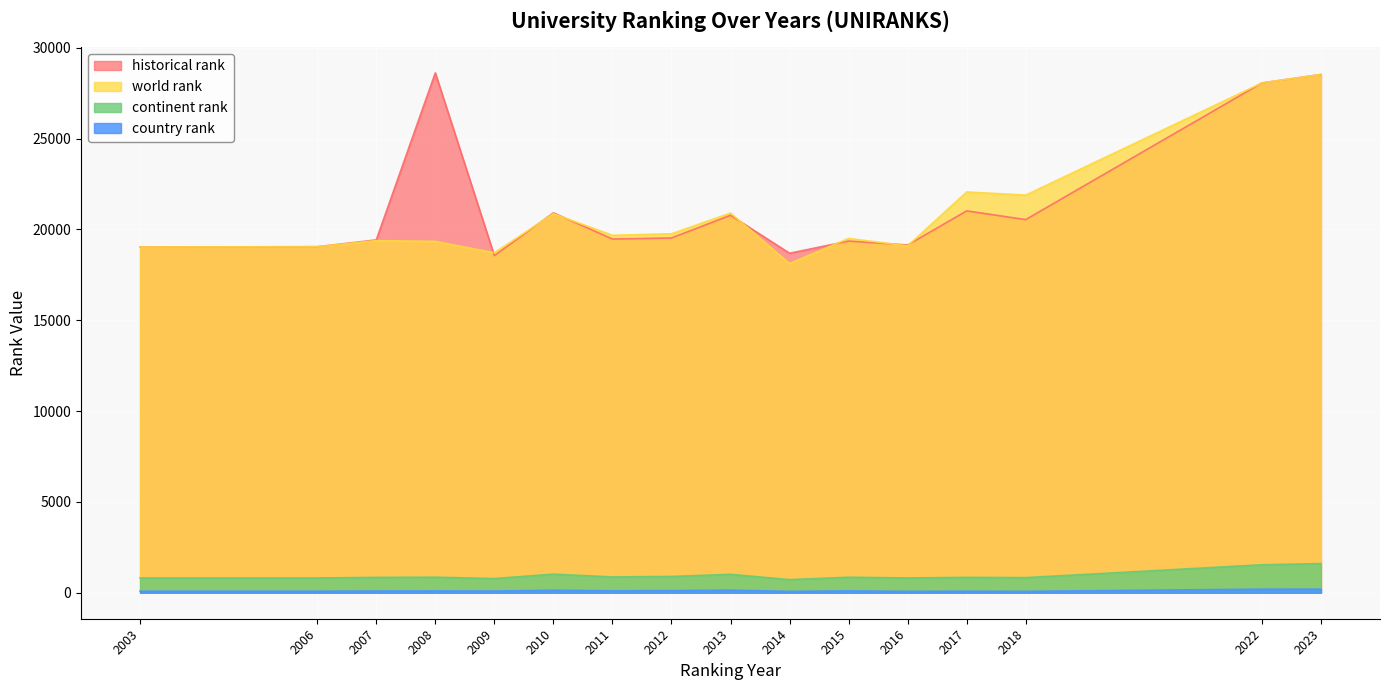

In world rank, how many points are higher than both neighbors (excluding endpoints)?

5